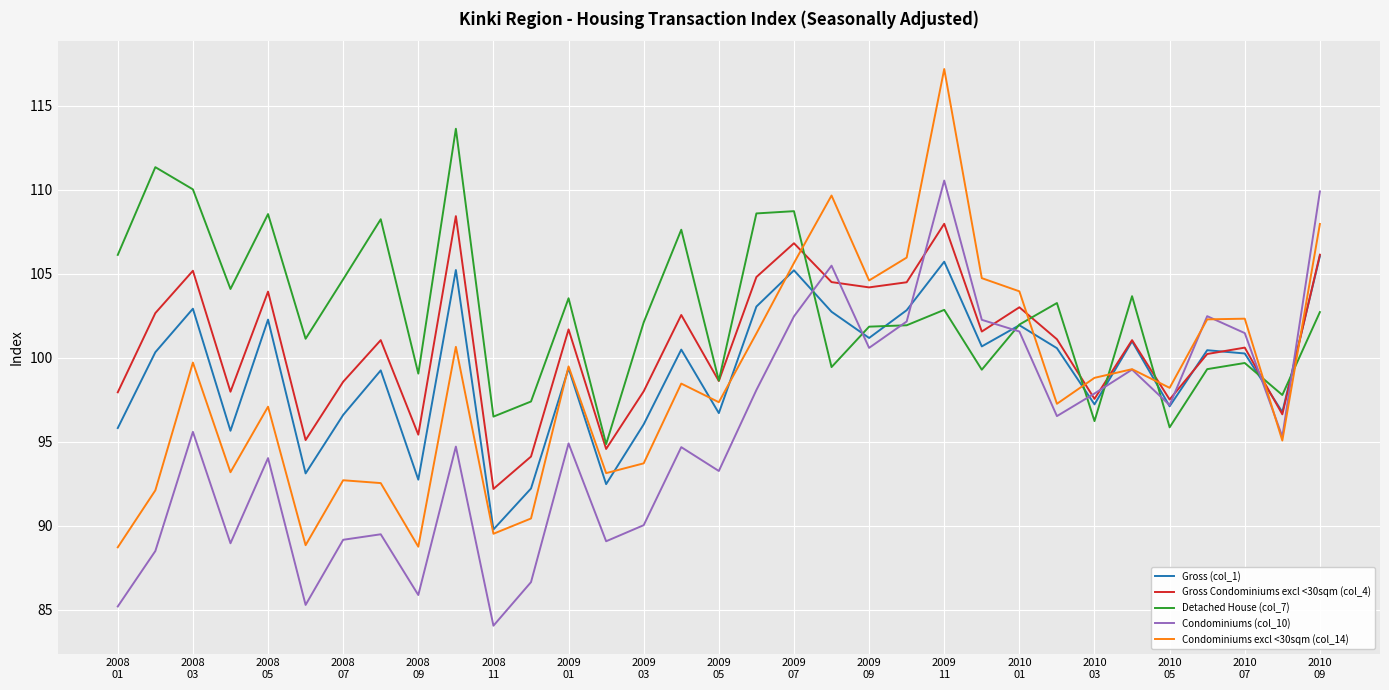

At how many categories does at least one series exceed 84?

33